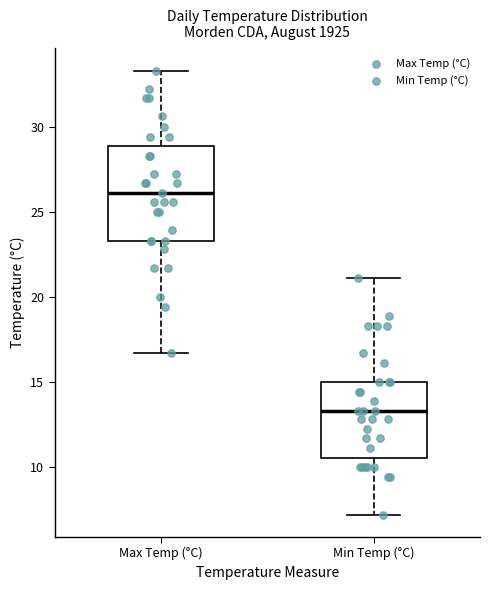

Which box's median line is the lowest?

Min Temp (°C)